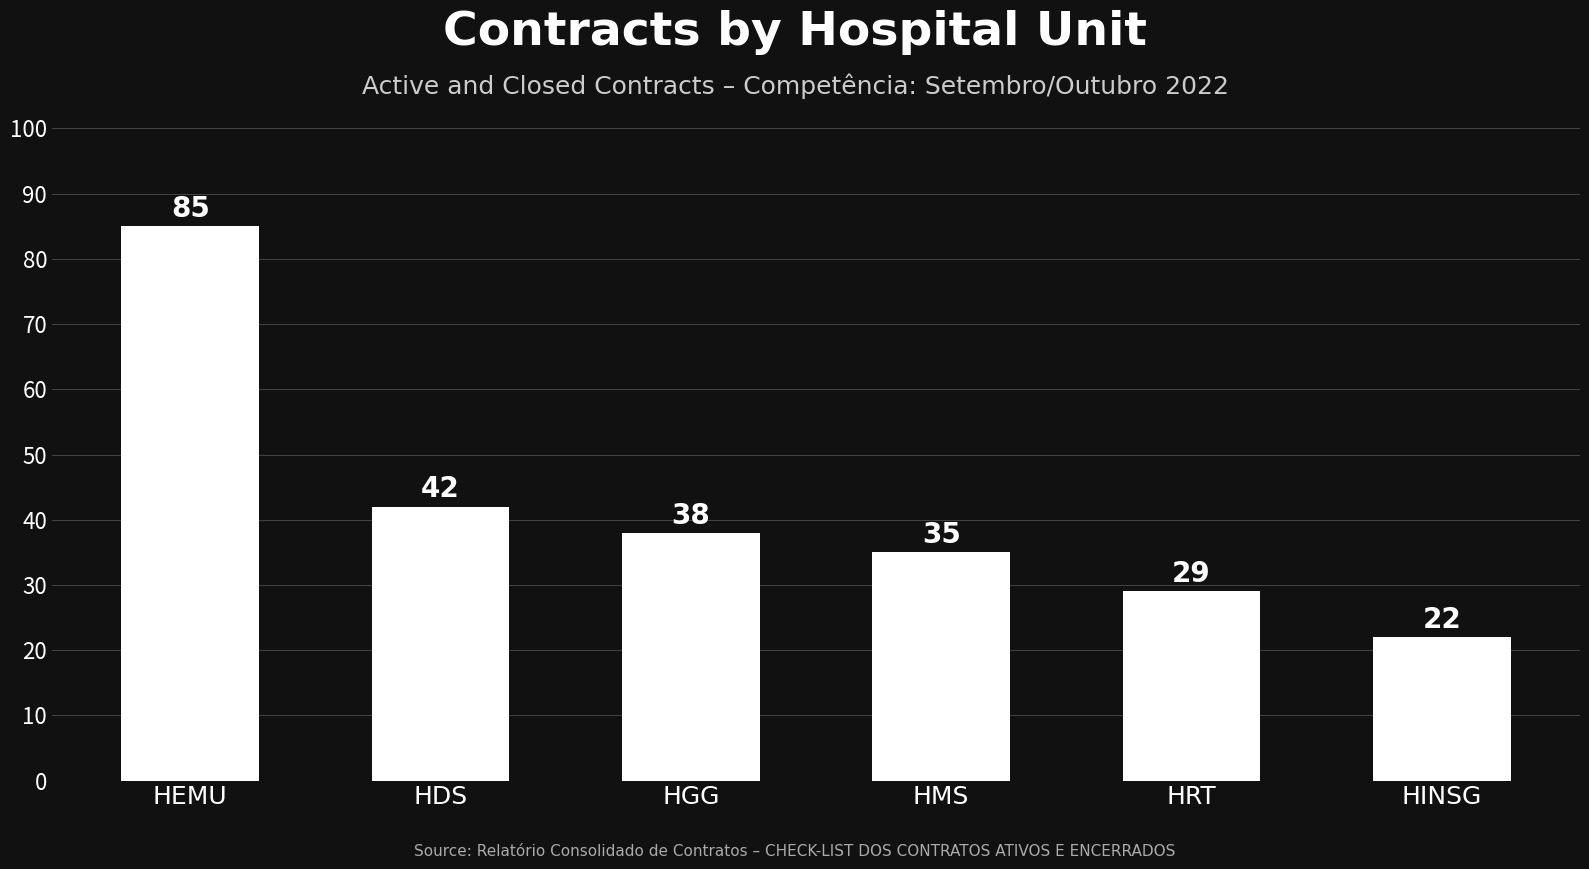

What is the change in value from HGG to HRT?

-9